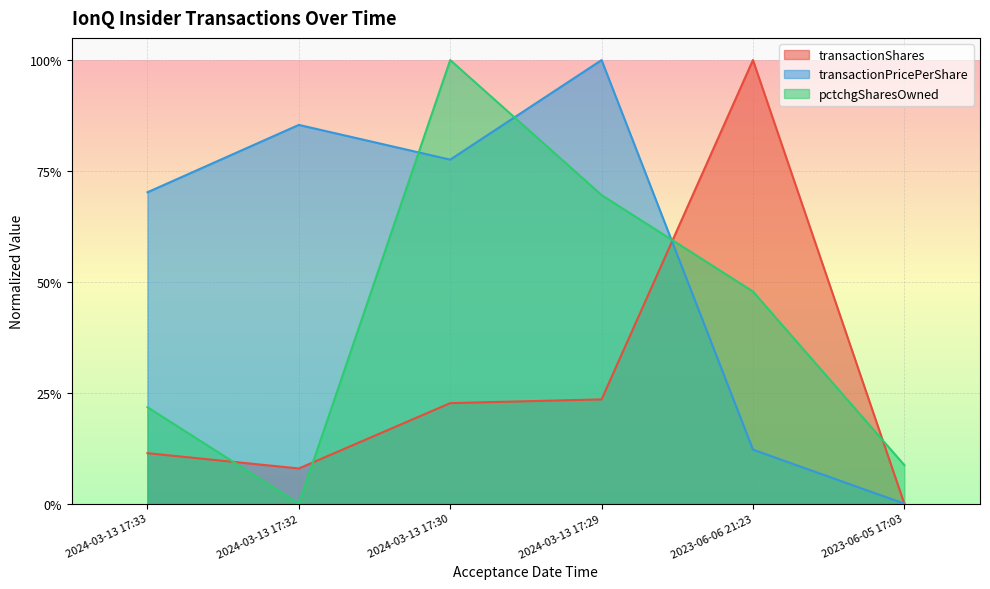

Is it true that transactionPricePerShare equals 0.7 at 2024-03-13 17:33?

True